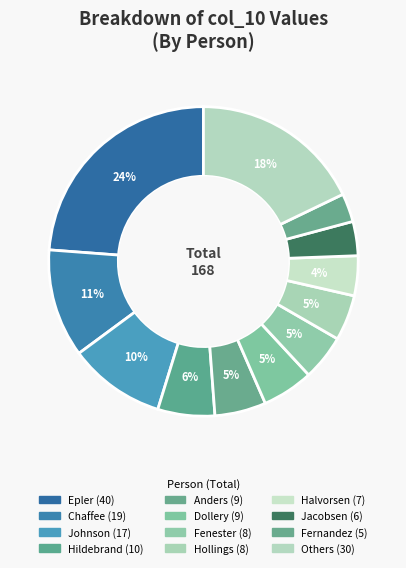

How many slices are in this pie chart?

12